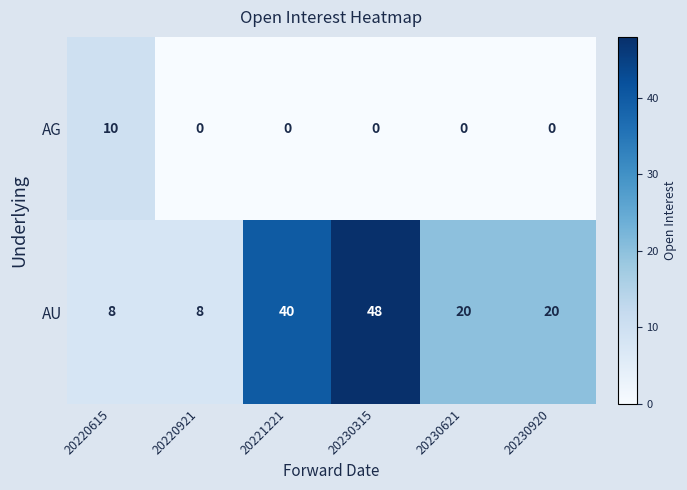

Which series has the largest total across all categories?

AU